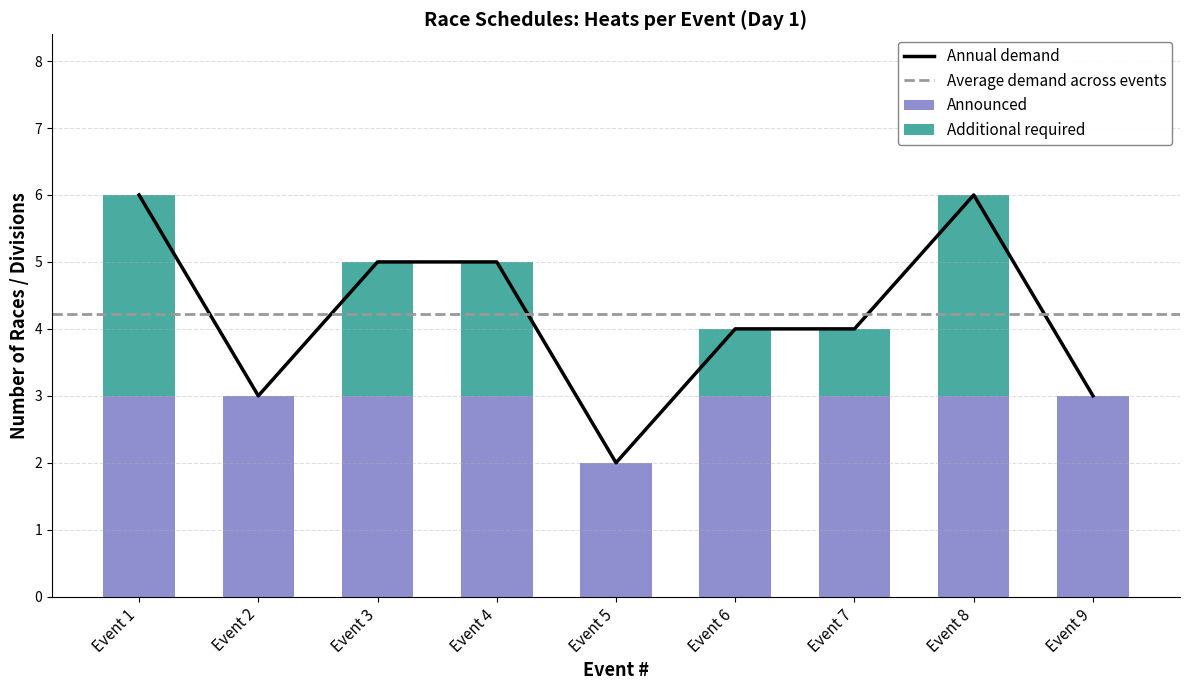

True or false: Annual demand has a value of 6 at Event 1.

True